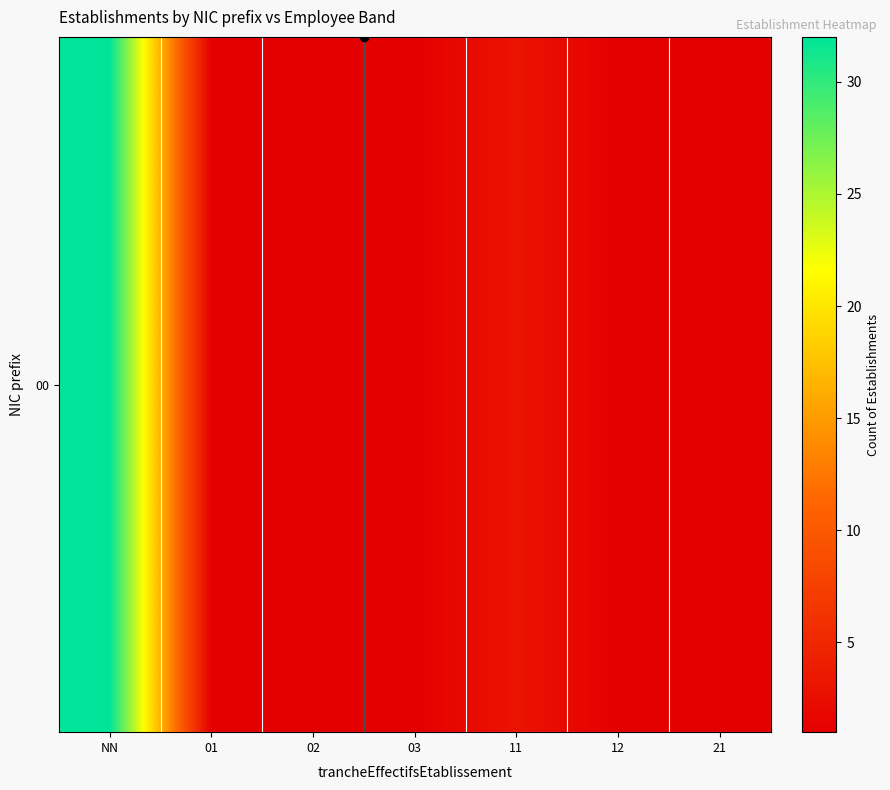

The value at 21 is 0. True or false?

False